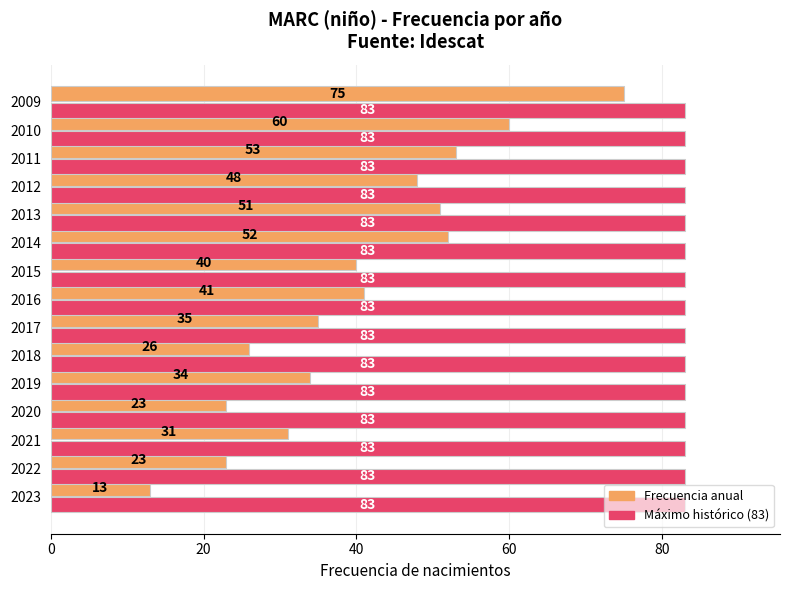

What is the difference between the highest and lowest values at 2014?

31